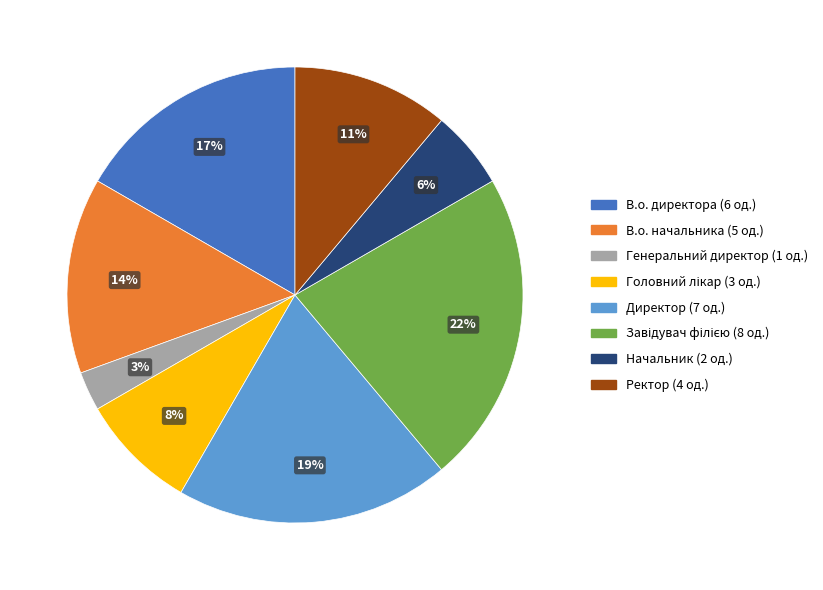

Is there a majority slice in this chart?

No